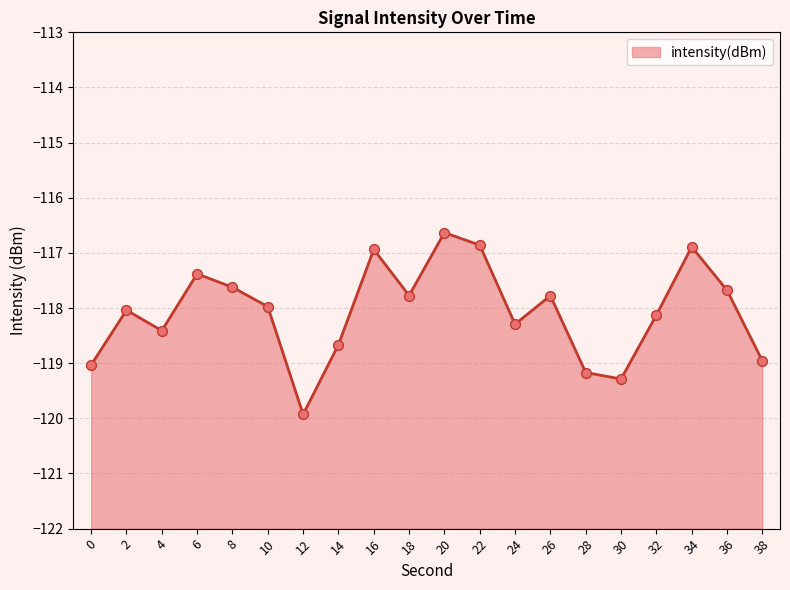

Which has a higher value, 32 or 12?

32